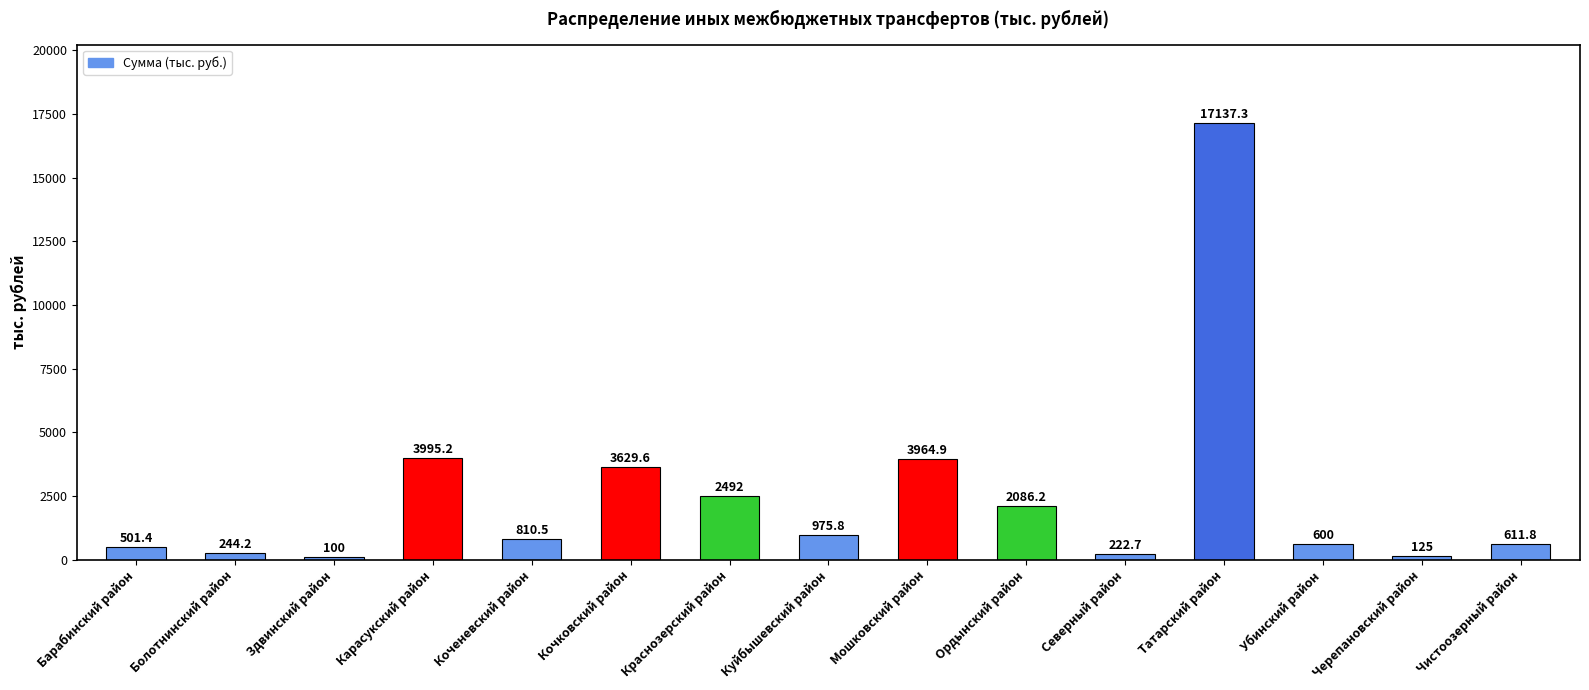

Where does the data first go above 810?

Карасукский район